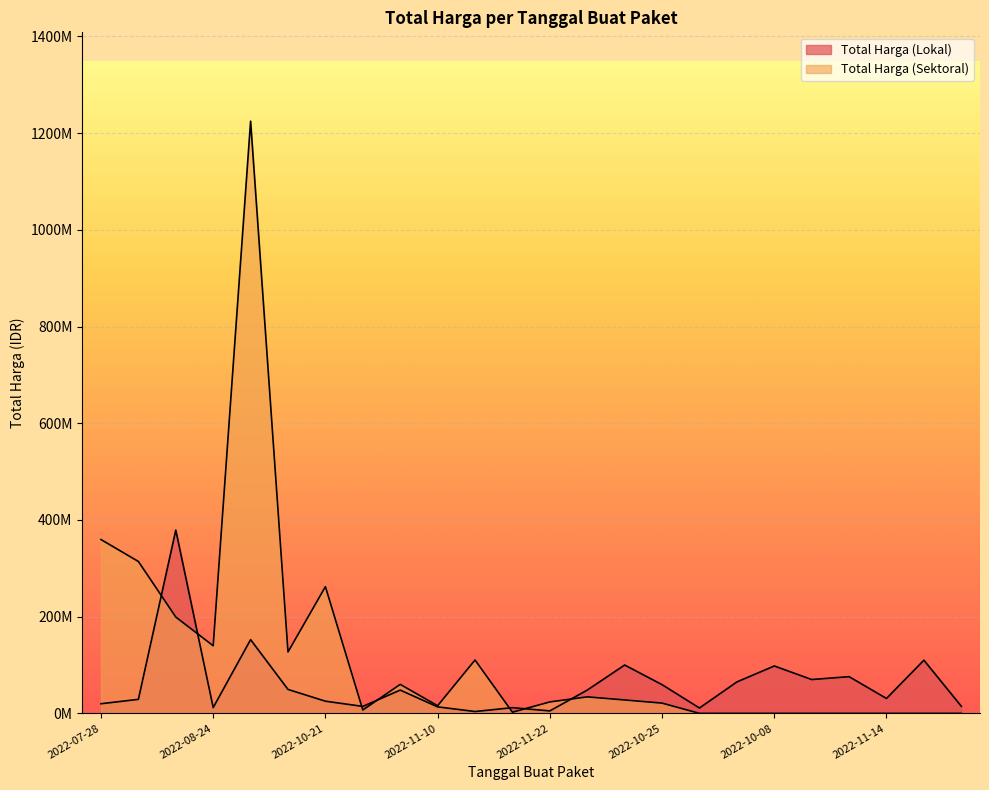

What is the approximate value of Total Harga (Lokal) at 2022-10-08, to the nearest 100?

98000000